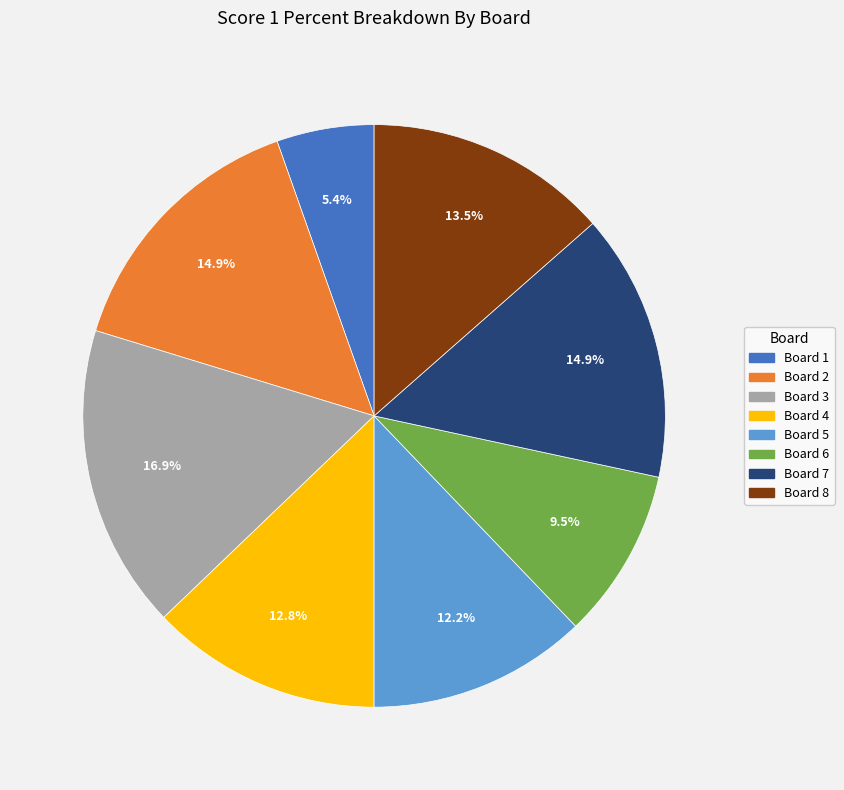

What is the ratio of the value at Board 4 to the value at Board 3?

0.8